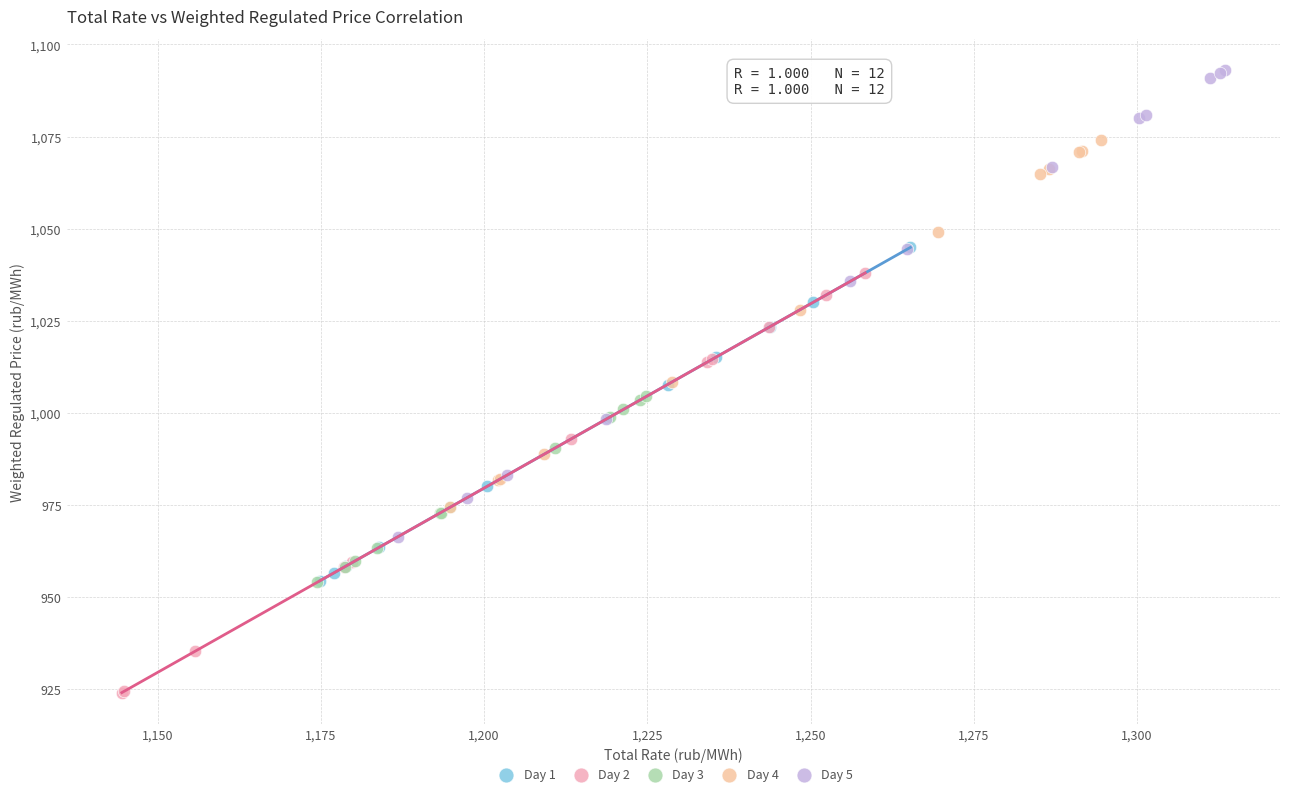

Which series contains the highest Y value?

Day 5